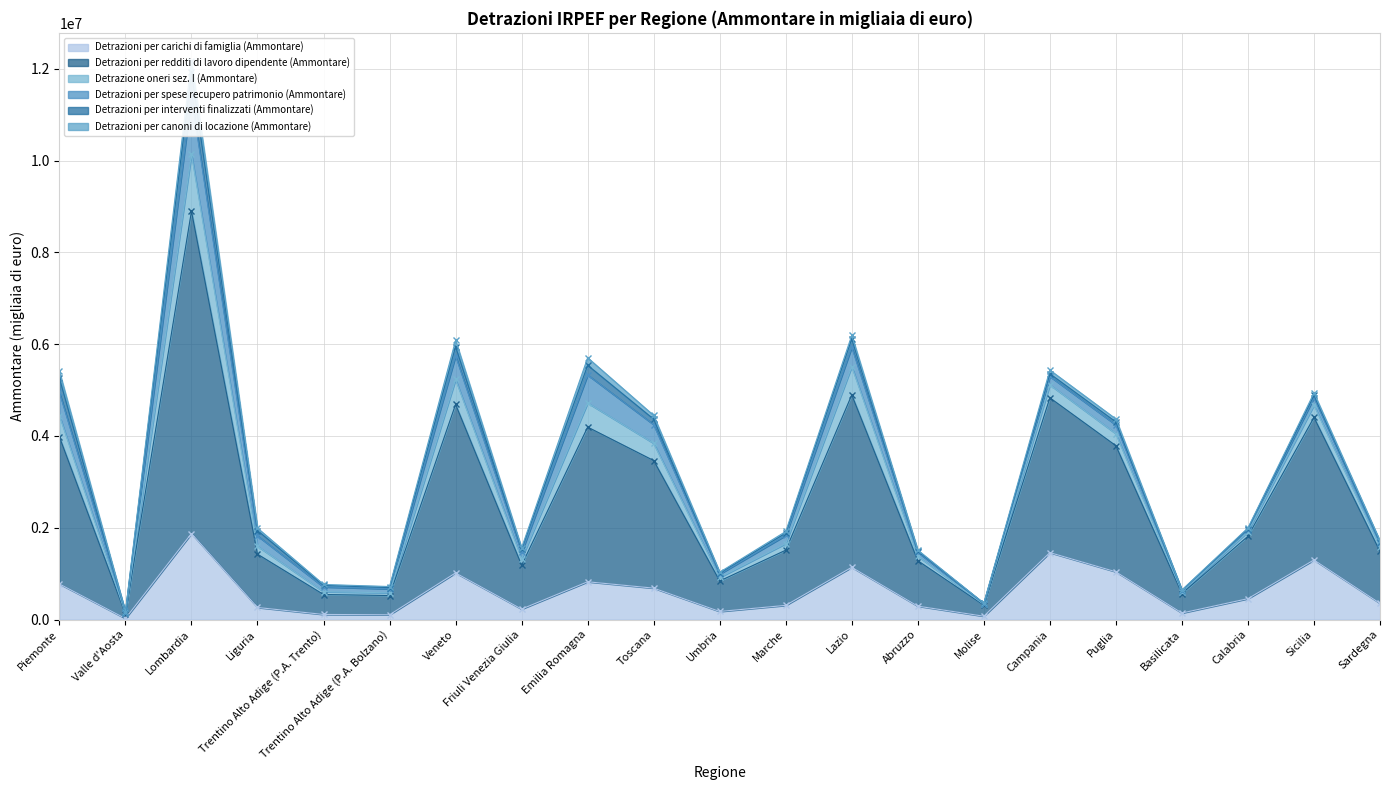

What are all the series names shown in the legend?

Detrazioni per carichi di famiglia (Ammontare), Detrazioni per redditi di lavoro dipendente (Ammontare), Detrazione oneri sez. I (Ammontare), Detrazioni per spese recupero patrimonio (Ammontare), Detrazioni per interventi finalizzati (Ammontare), Detrazioni per canoni di locazione (Ammontare)